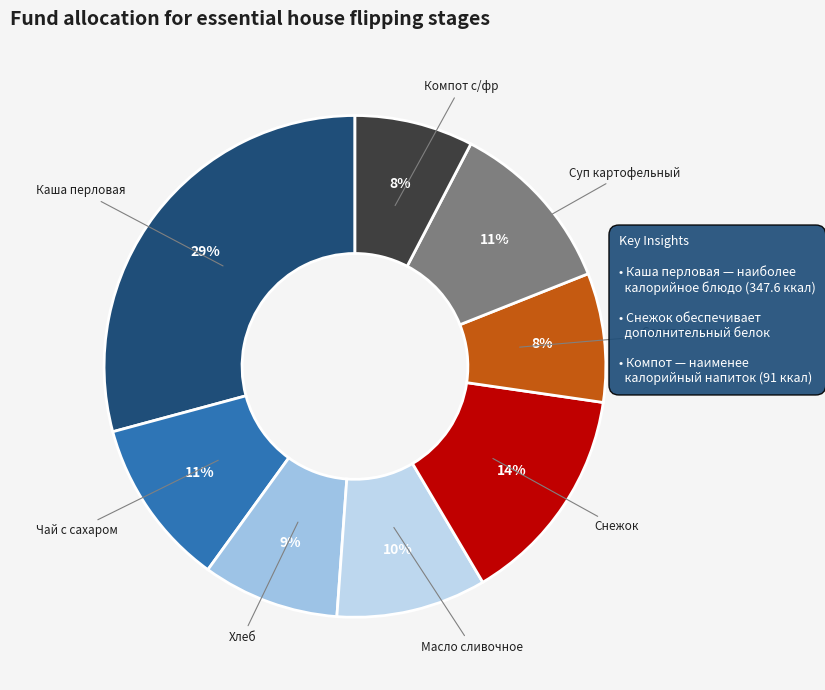

Which slice is the largest?

Каша перловая